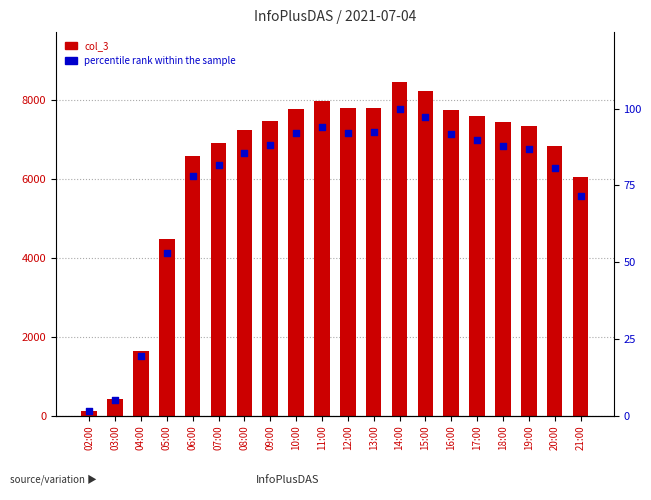

At which category is the sum across all series the highest?

14:00